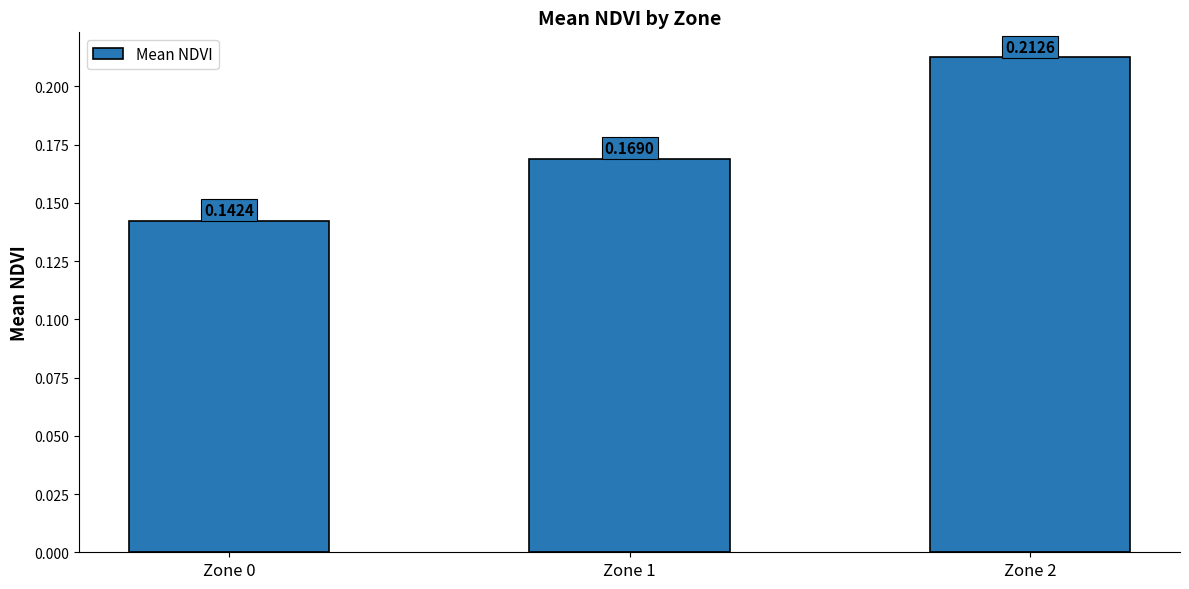

What is the sum of all values?

0.5